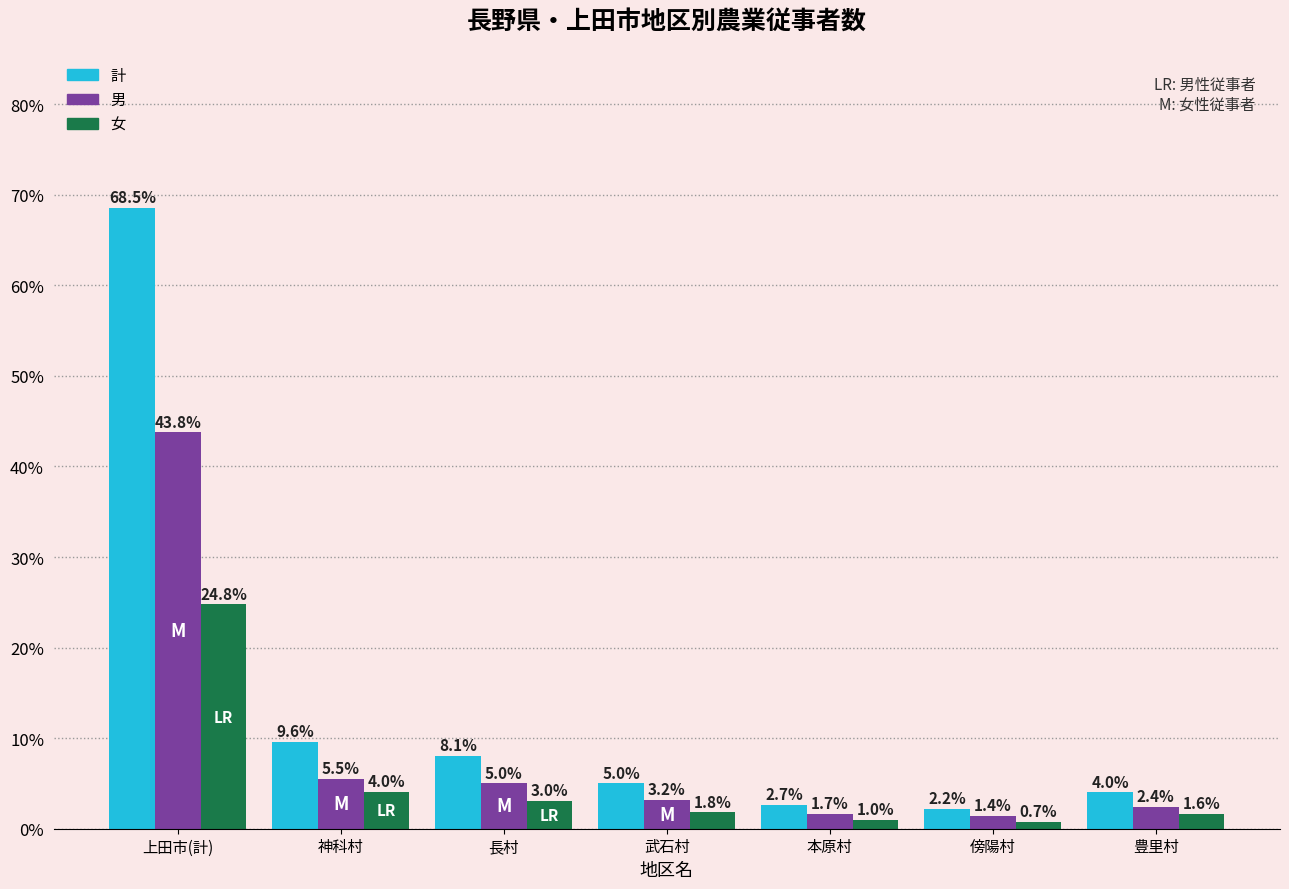

True or false: 女 has a value of 3.0 at 長村.

True